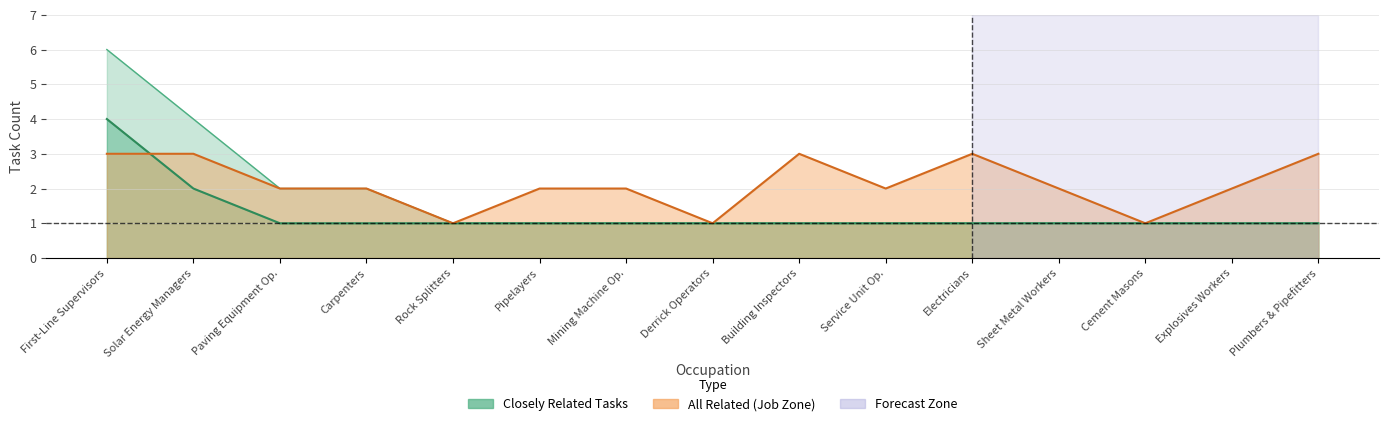

True or false: all_related has more than 2 interior local peaks.

False